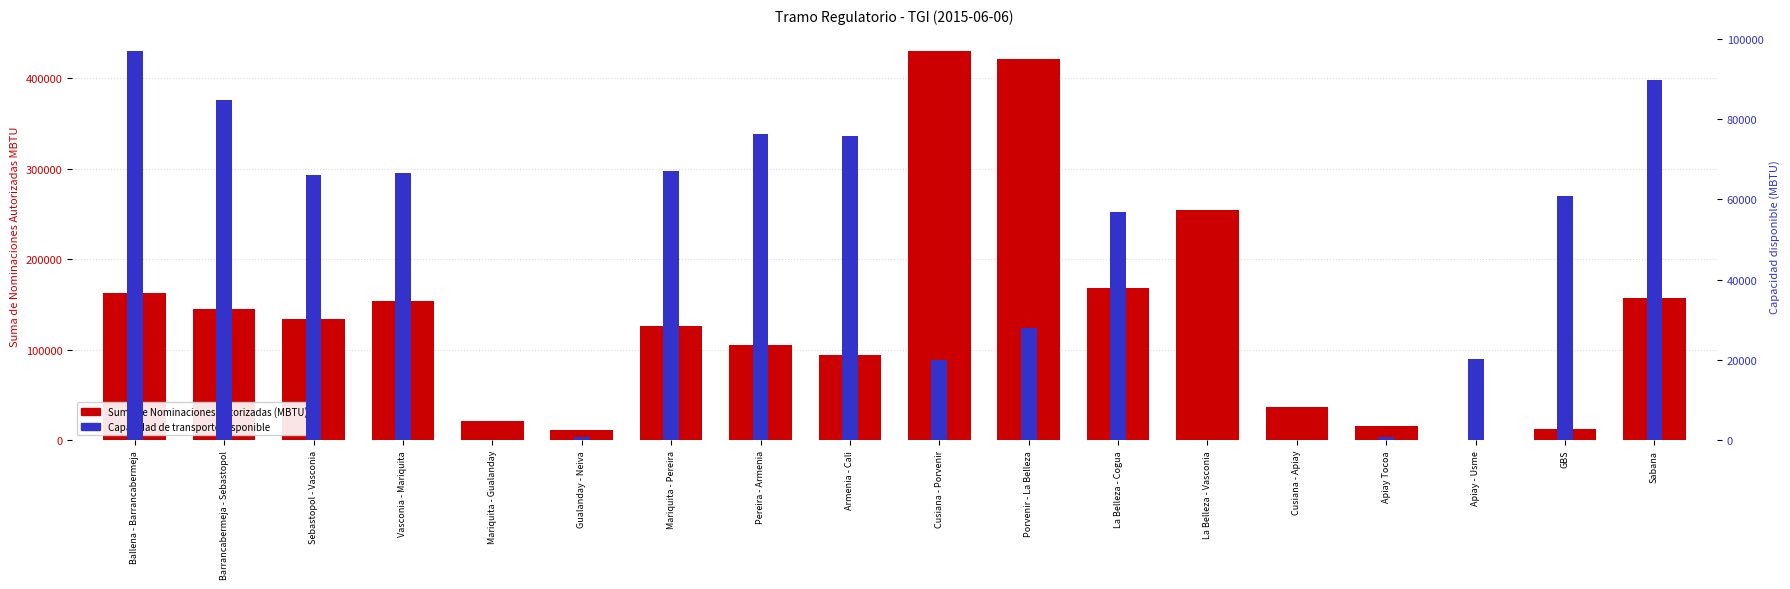

At which label does Capacidad de transporte disponible first exceed 60925?

Ballena - Barrancabermeja